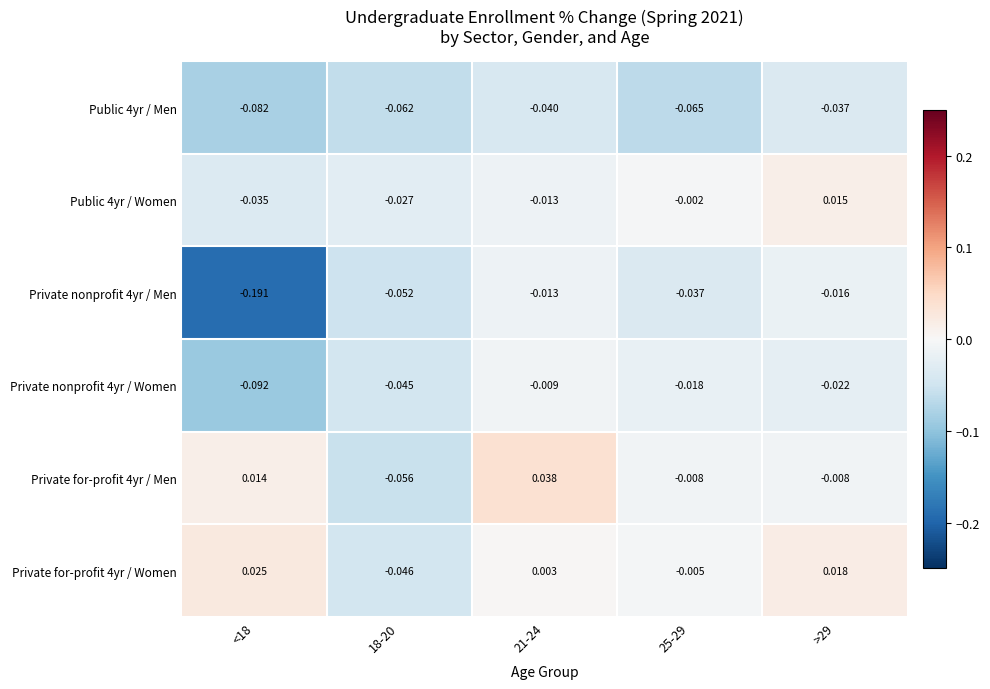

Reading left to right, what are all the values shown in this chart?

Public 4yr / Men: <18=-0.1	18-20=-0.1	21-24=-0.0	25-29=-0.1	>29=-0.0
Public 4yr / Women: <18=-0.0	18-20=-0.0	21-24=-0.0	25-29=-0.0	>29=0.0
Private nonprofit 4yr / Men: <18=-0.2	18-20=-0.1	21-24=-0.0	25-29=-0.0	>29=-0.0
Private nonprofit 4yr / Women: <18=-0.1	18-20=-0.0	21-24=-0.0	25-29=-0.0	>29=-0.0
Private for-profit 4yr / Men: <18=0.0	18-20=-0.1	21-24=0.0	25-29=-0.0	>29=-0.0
Private for-profit 4yr / Women: <18=0.0	18-20=-0.0	21-24=0.0	25-29=-0.0	>29=0.0